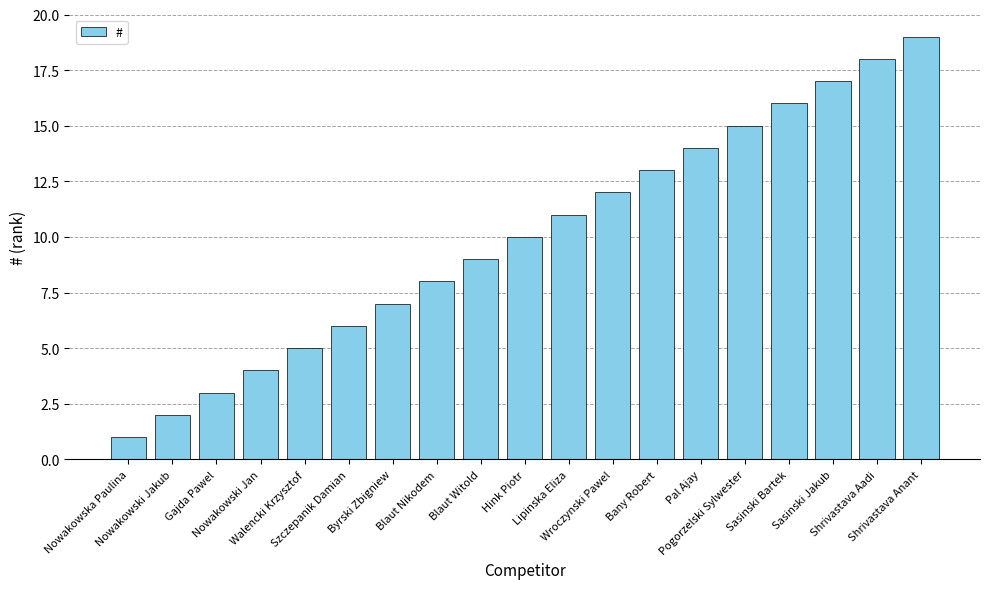

Does the chart contain stacked bars?

No